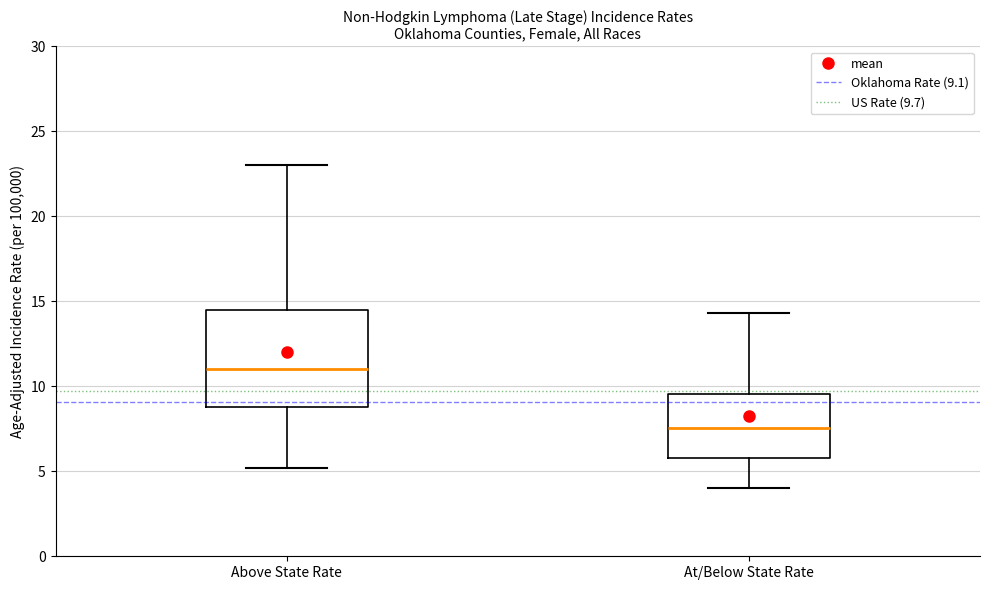

Where does the lower whisker of the box for At/Below State Rate end on the y-axis? The values are not printed on the chart, so give them approximately, as read against the axis.

4.0